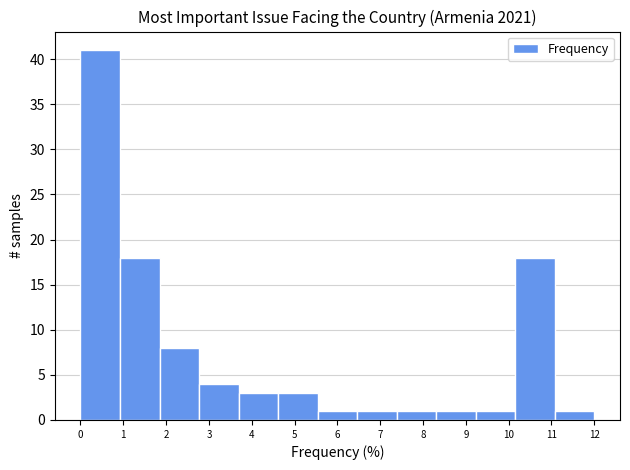

Reading left to right, transcribe this chart: for each bar, give the range it covers on the x-axis and its height. Neither the bar edges nor the heights are printed on the chart, so give them approximately, as read against the axes.

0.0 to 0.9: 41
0.9 to 1.8: 18
1.8 to 2.8: 8
2.8 to 3.7: 4
3.7 to 4.6: 3
4.6 to 5.5: 3
5.5 to 6.5: 1
6.5 to 7.4: 1
7.4 to 8.3: 1
8.3 to 9.2: 1
9.2 to 10.2: 1
10.2 to 11.1: 18
11.1 to 12.0: 1